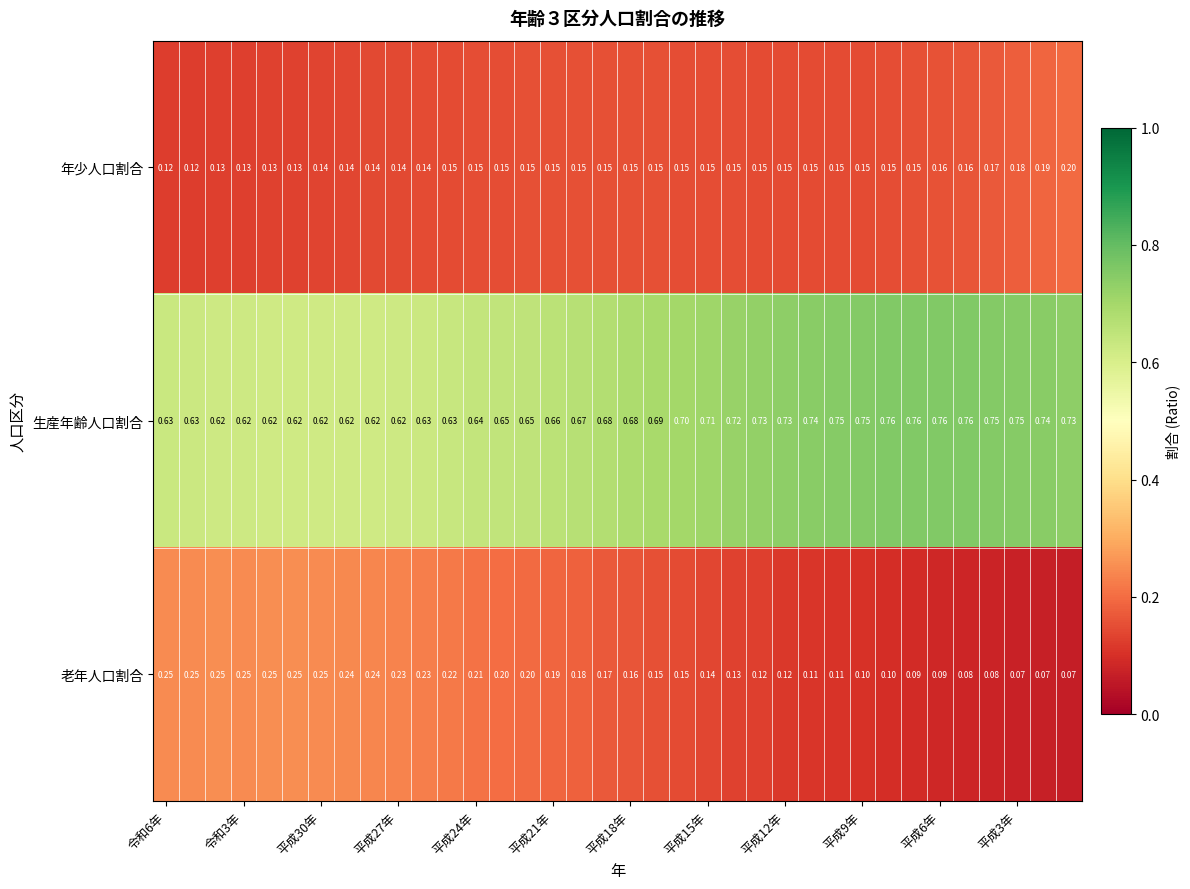

Which series has the widest spread of values?

老年人口割合